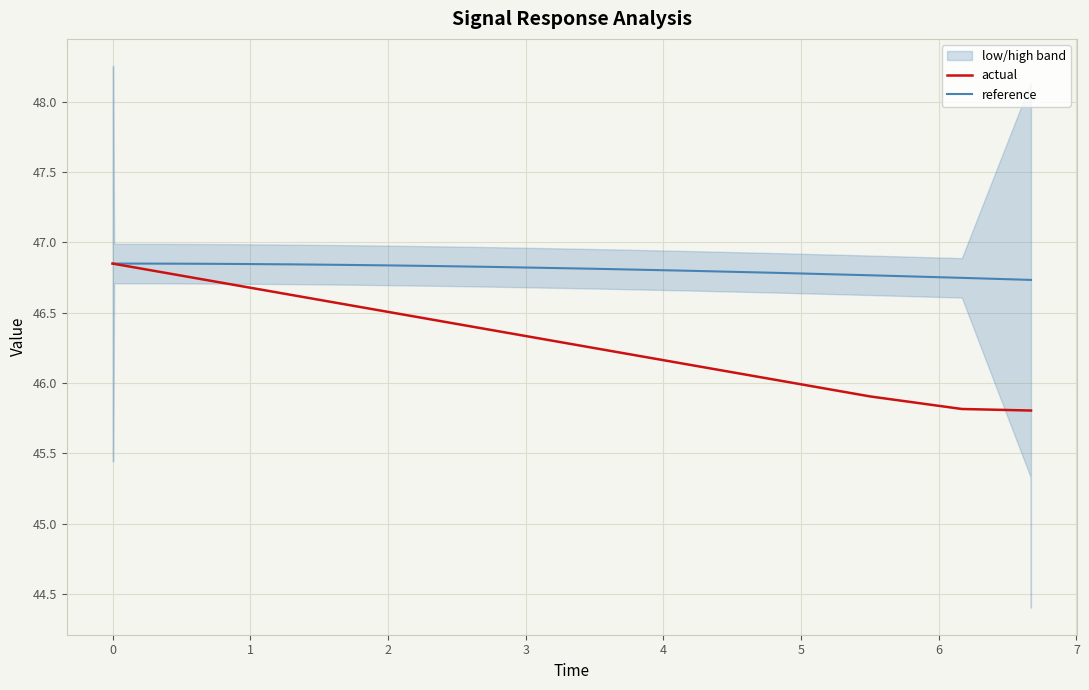

List the series in order of their peak value, lowest first.

reference, actual